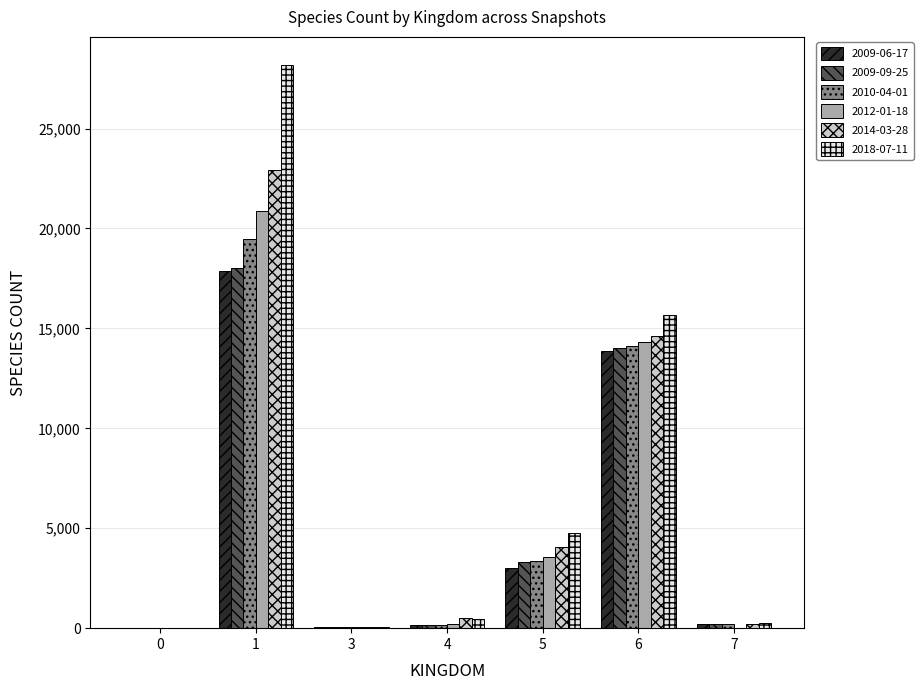

The value of 2018-07-11 at 6 is 15662. True or false?

True